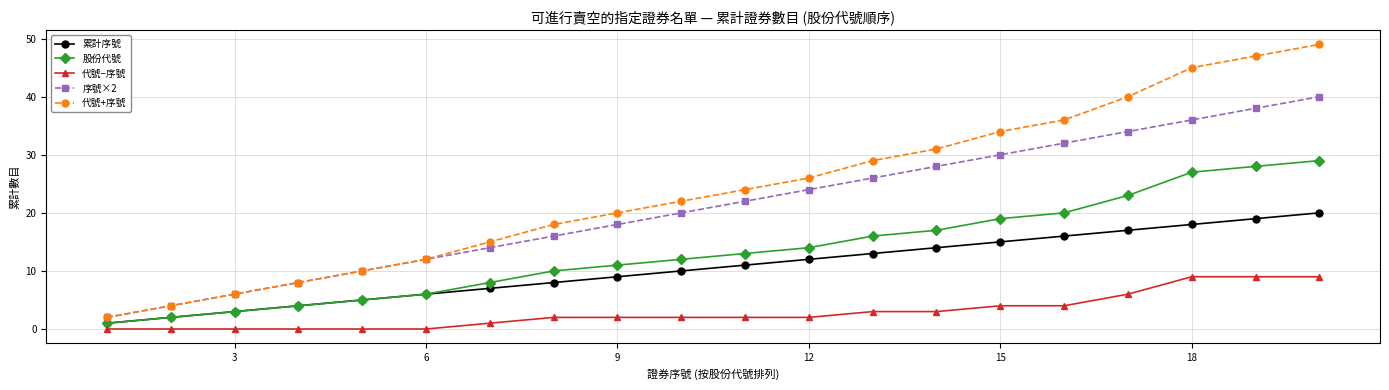

Which series has the largest total across all categories?

代號+序號